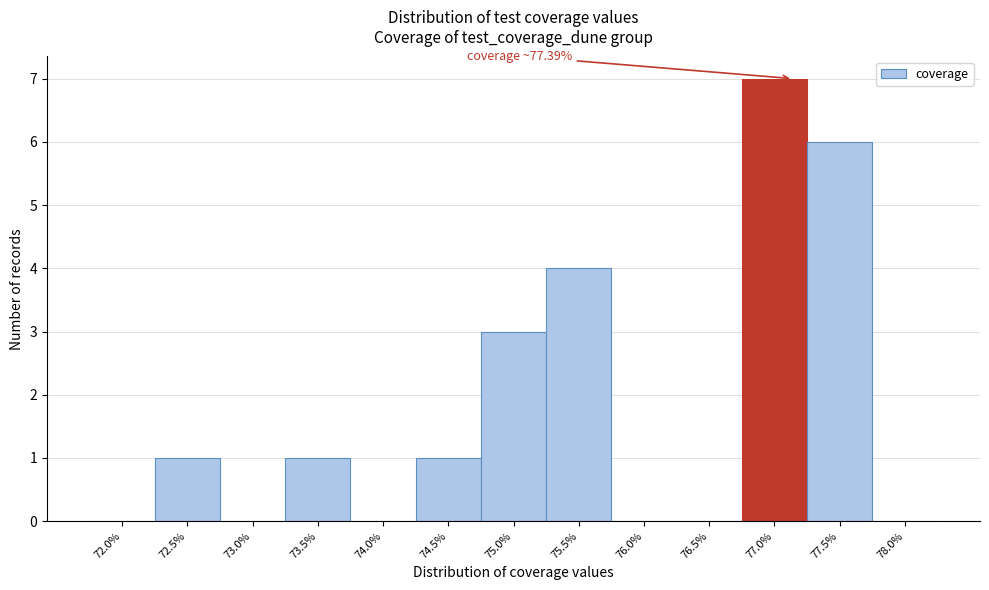

Reading left to right, extract all data points from this chart.

72.0%=0	72.5%=1	73.0%=0	73.5%=1	74.0%=0	74.5%=1	75.0%=3	75.5%=4	76.0%=0	76.5%=0	77.0%=7	77.5%=6	78.0%=0